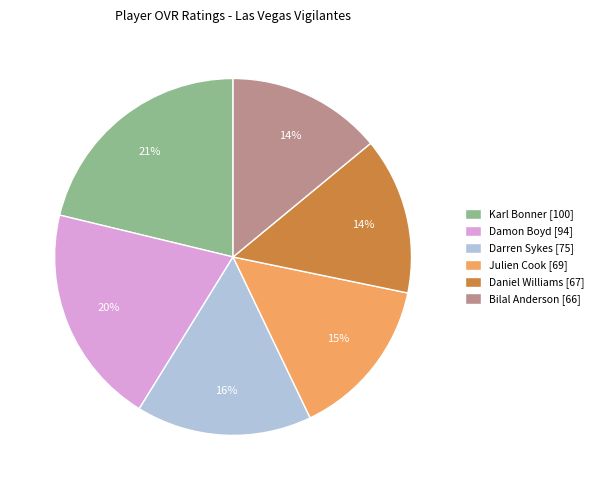

Is the sum of Karl Bonner [100] and Damon Boyd [94] greater than half?

No